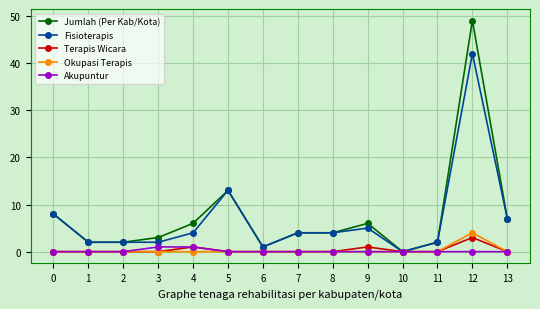

Does the chart have visible grid lines?

Yes